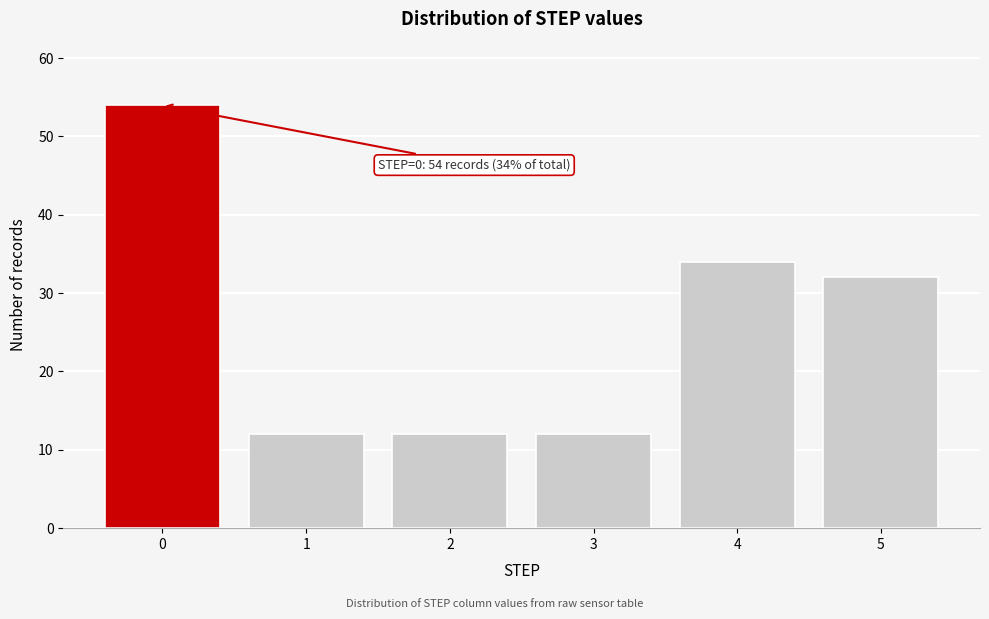

Reading left to right, transcribe all the data shown in this chart.

0=54	1=12	2=12	3=12	4=34	5=32